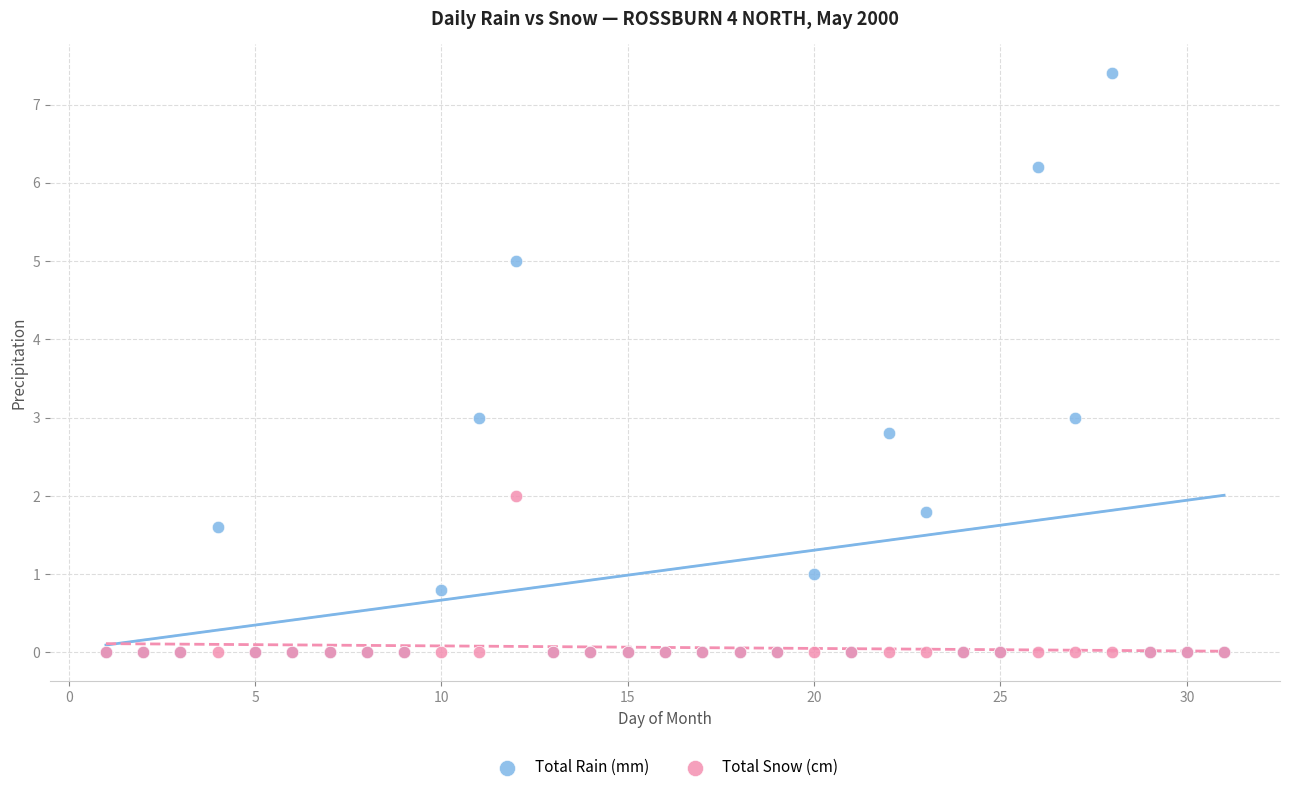

Which series reaches the maximum Y coordinate?

Total Rain (mm)